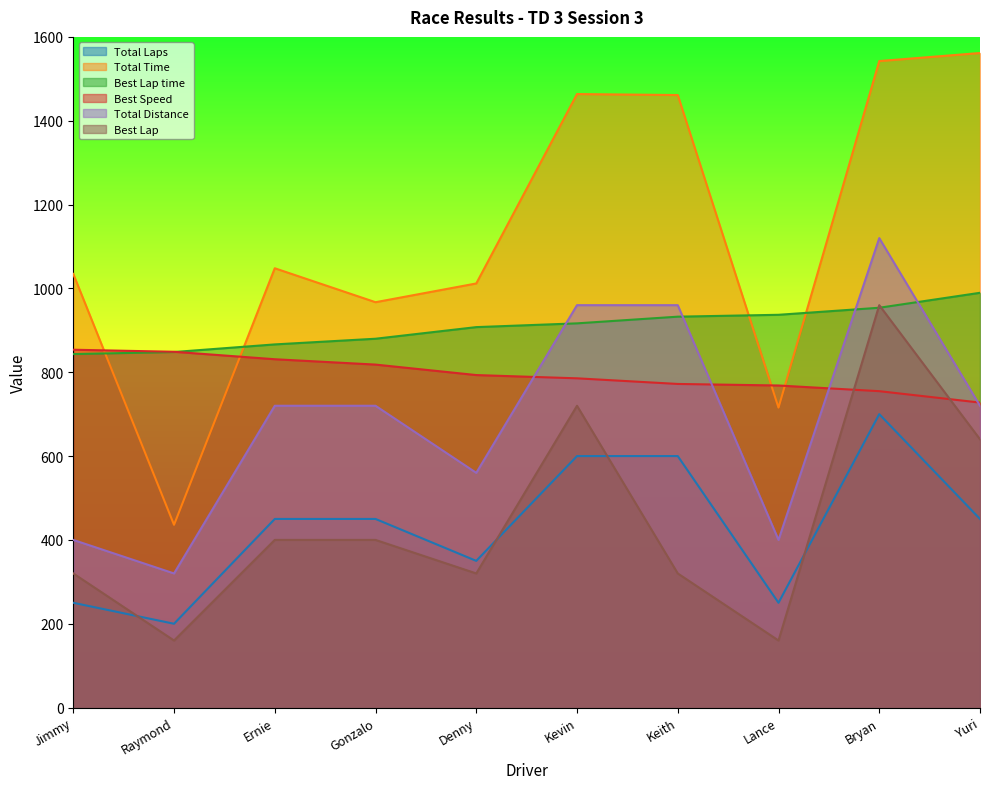

What is the value of the Best Speed point at the 5th from the left?

793.3